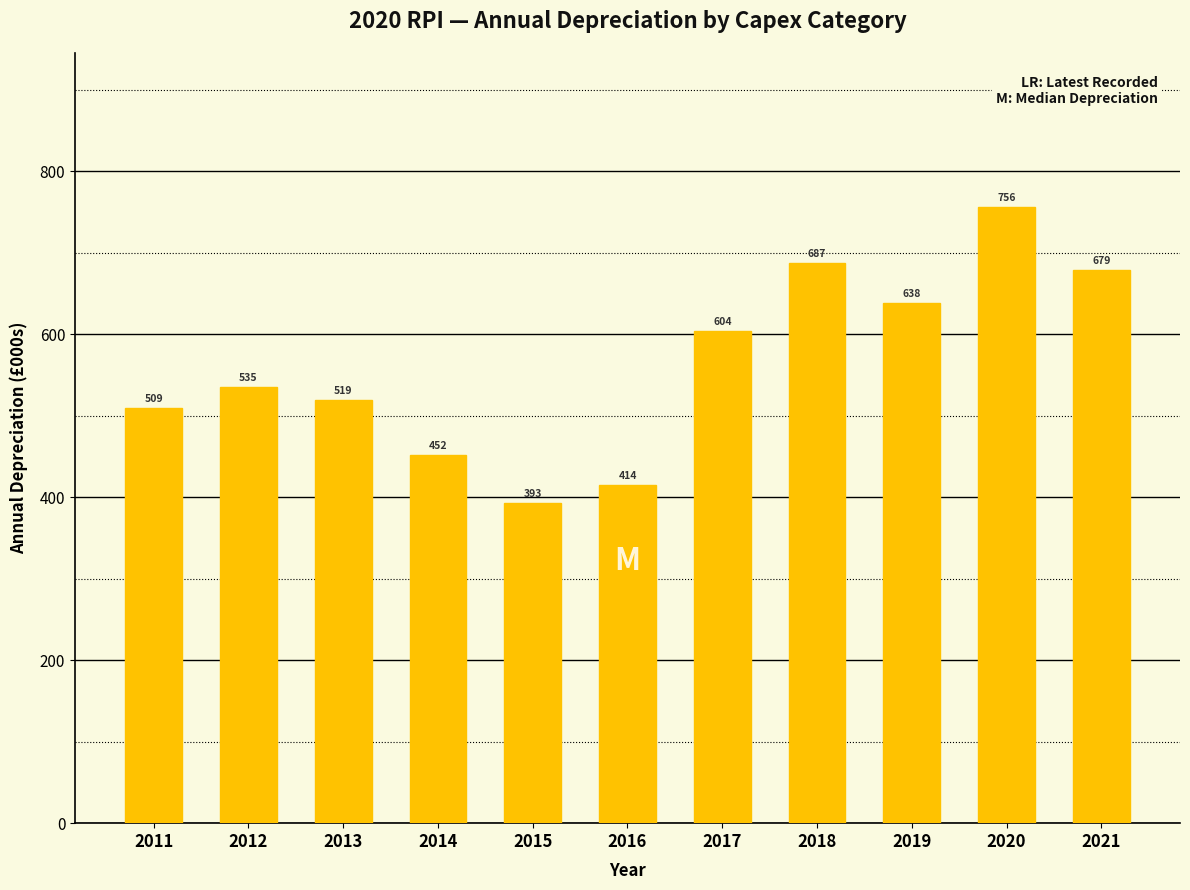

What is the smallest value displayed?

393.3